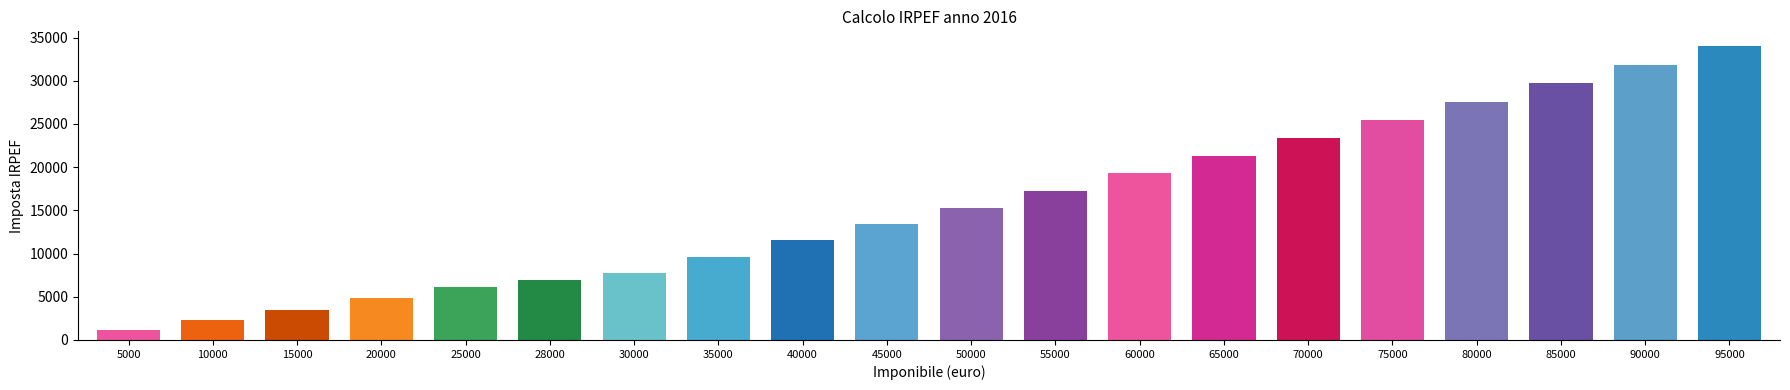

Reading left to right, transcribe all the data shown in this chart.

5000=1150	10000=2300	15000=3450	20000=4800	25000=6150	28000=6960	30000=7720	35000=9620	40000=11520	45000=13420	50000=15320	55000=17220	60000=19270	65000=21320	70000=23370	75000=25420	80000=27570	85000=29720	90000=31870	95000=34020